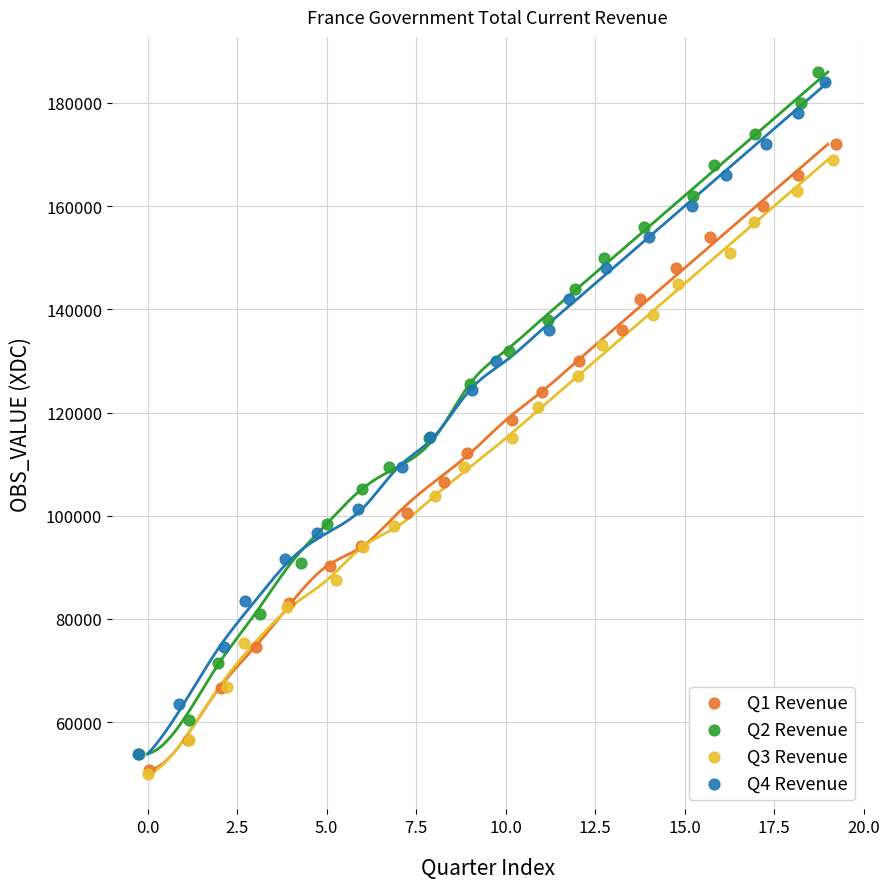

What are all the series names shown in the legend?

Q1 Revenue, Q2 Revenue, Q3 Revenue, Q4 Revenue